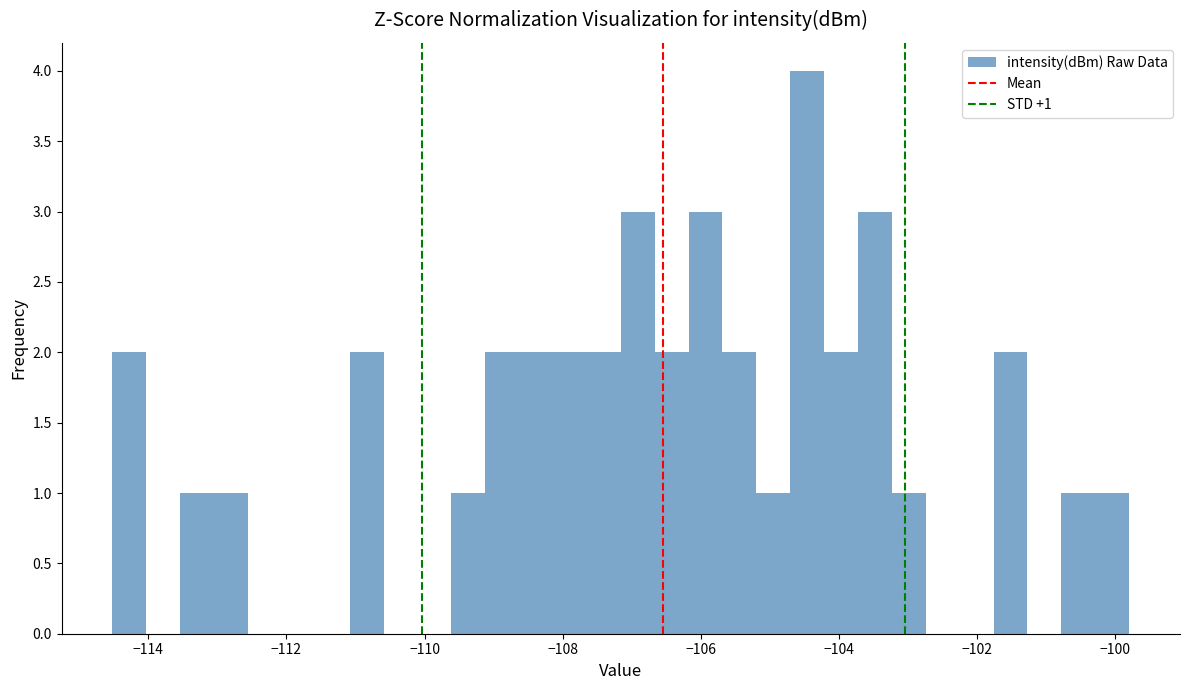

Read against the x-axis, roughly where is the centre of the tallest bar?

-104.4